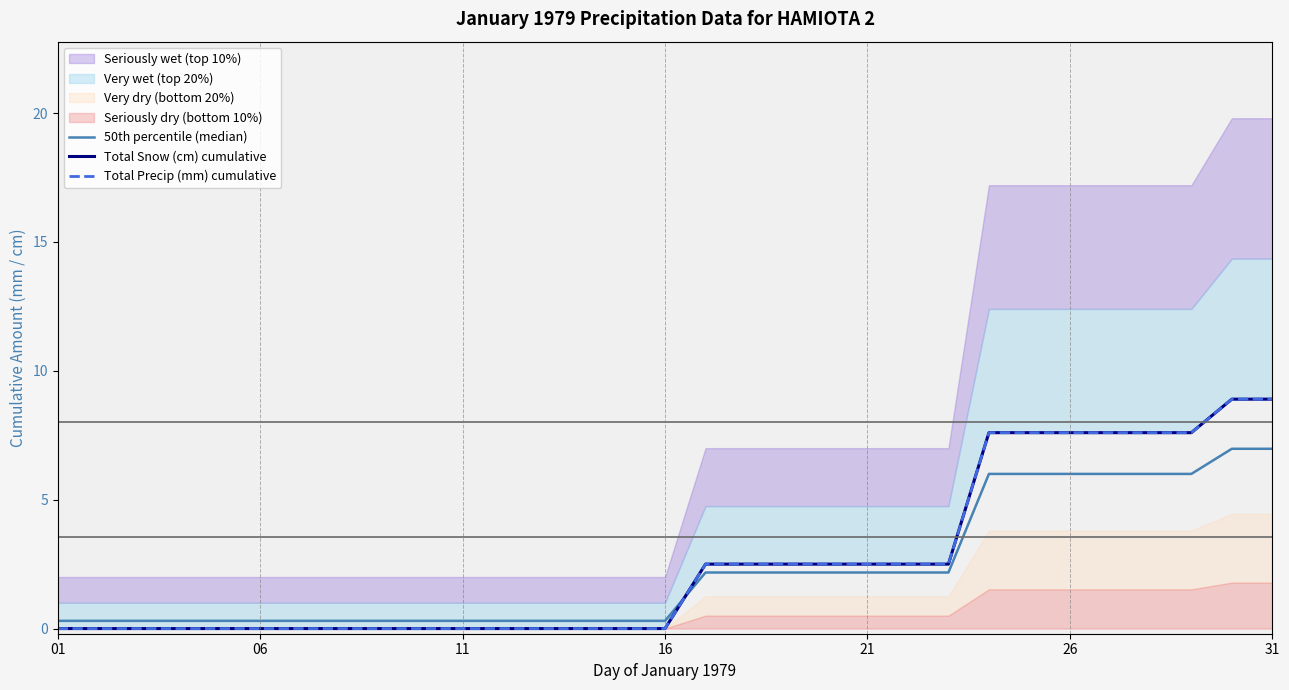

Between 13 and 26, which is larger?

26